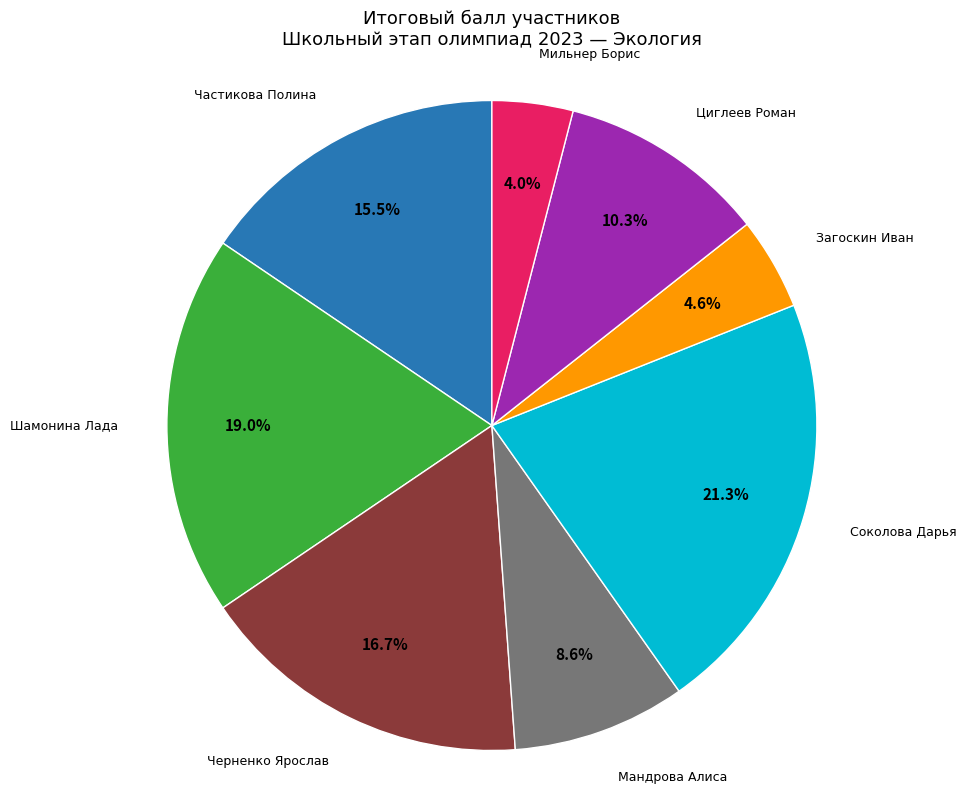

Does any single category account for the majority?

No